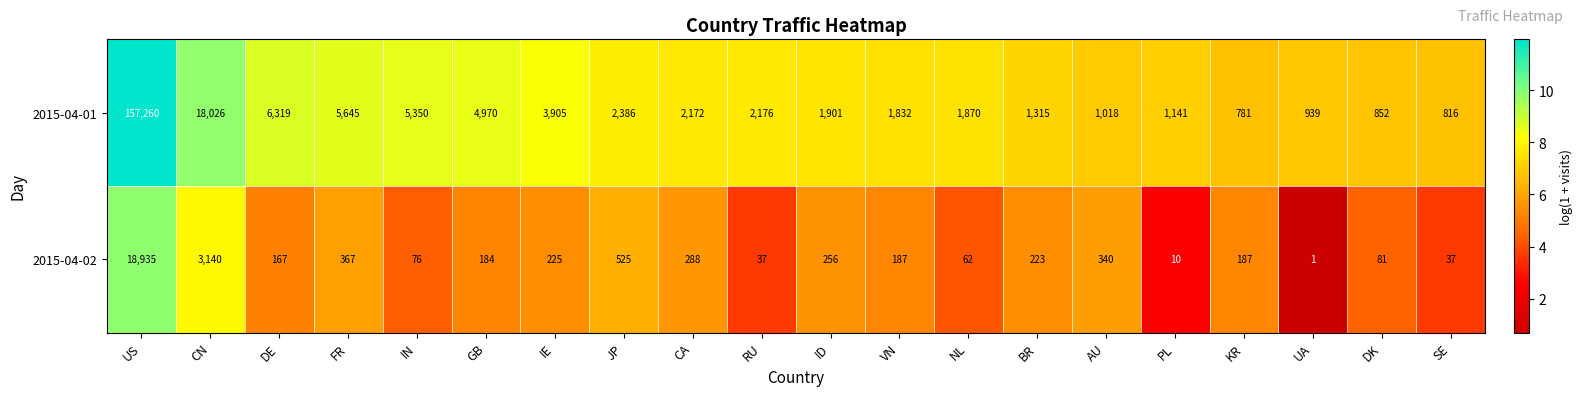

How many values in the 2015-04-02 series are below 187?

9